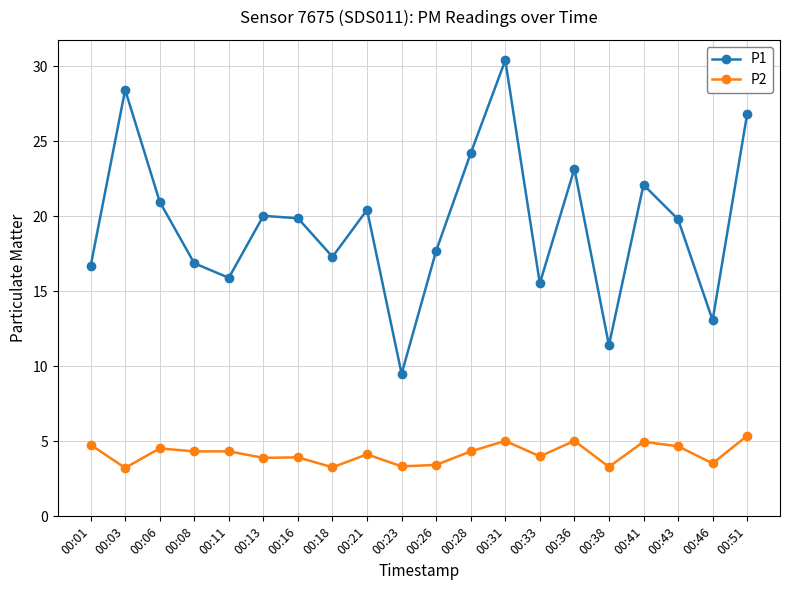

What are all the series names shown in the legend?

P1, P2